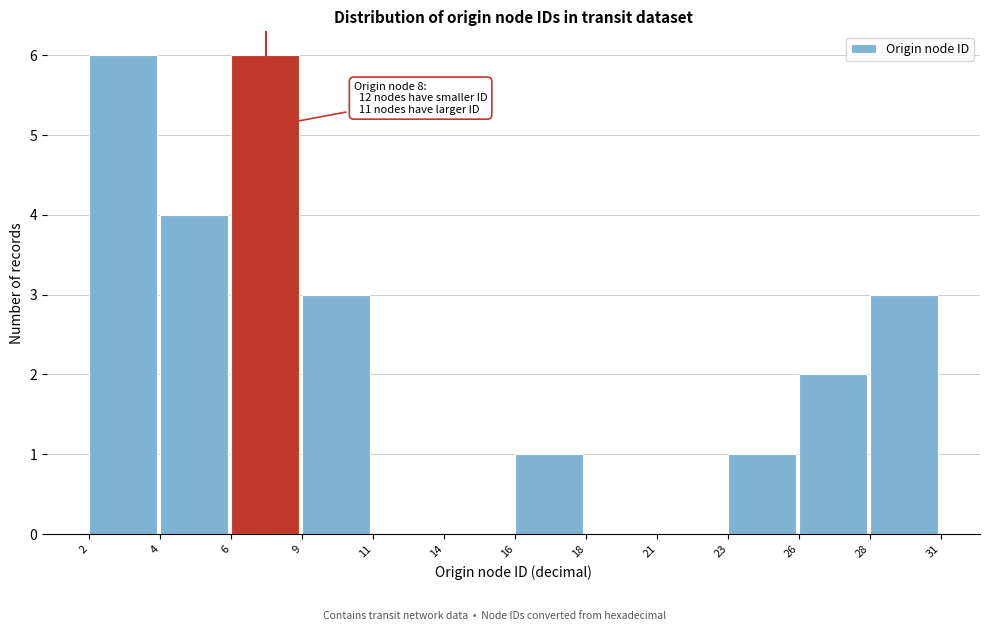

Reading right to left, what are all the values shown in this chart?

28=3	26=2	23=1	21=0	18=0	16=1	14=0	11=0	9=3	6=6	4=4	2=6